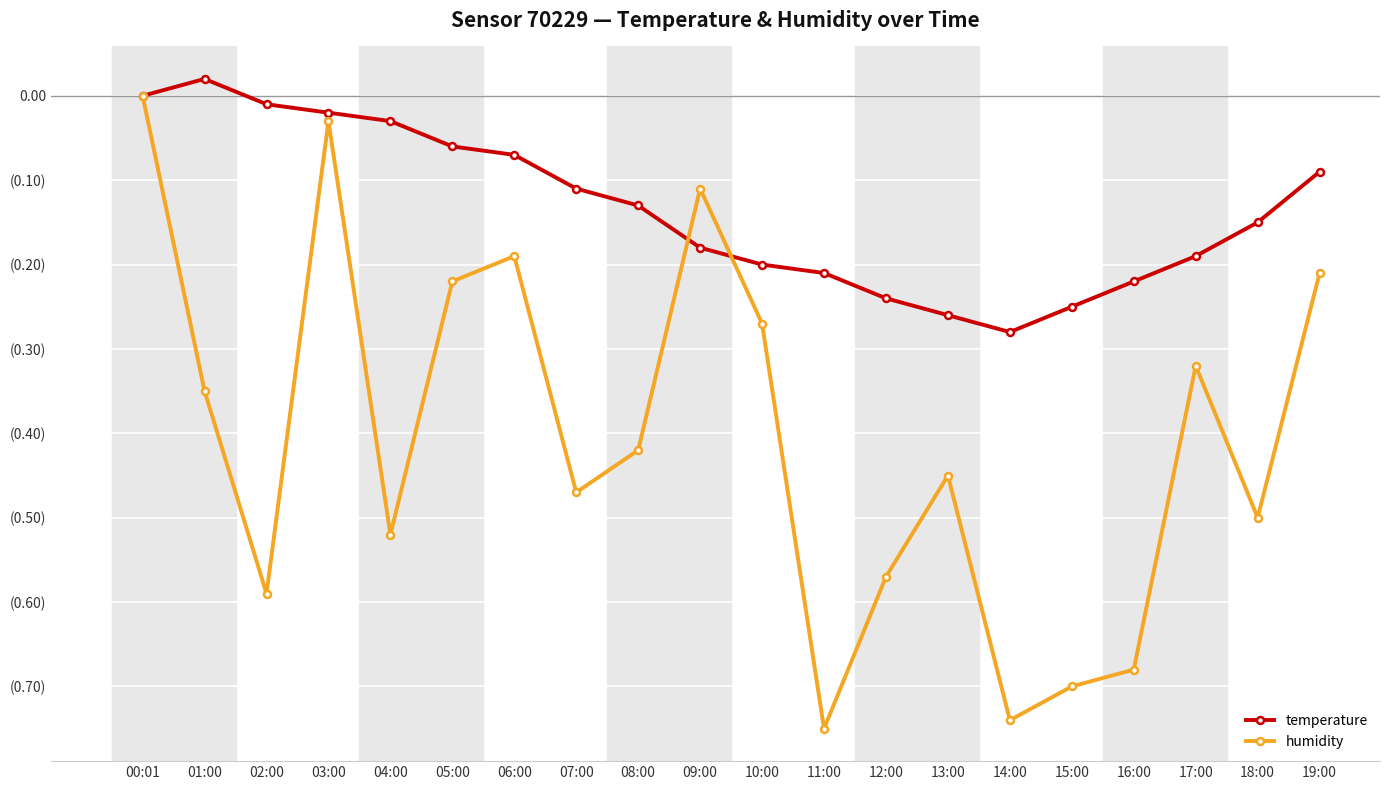

At which category does temperature reach its first local valley?

14:00